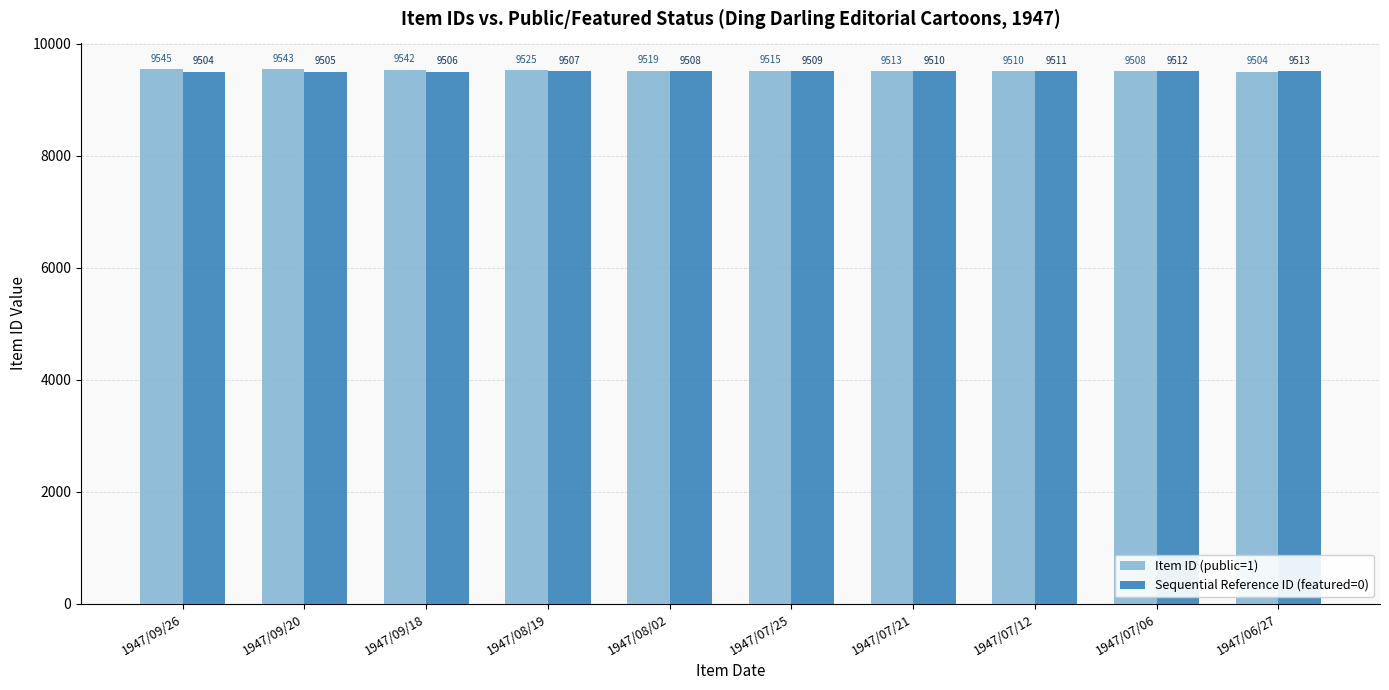

Is it true that Item ID (public=1) equals 2014 at 1947/09/20?

False